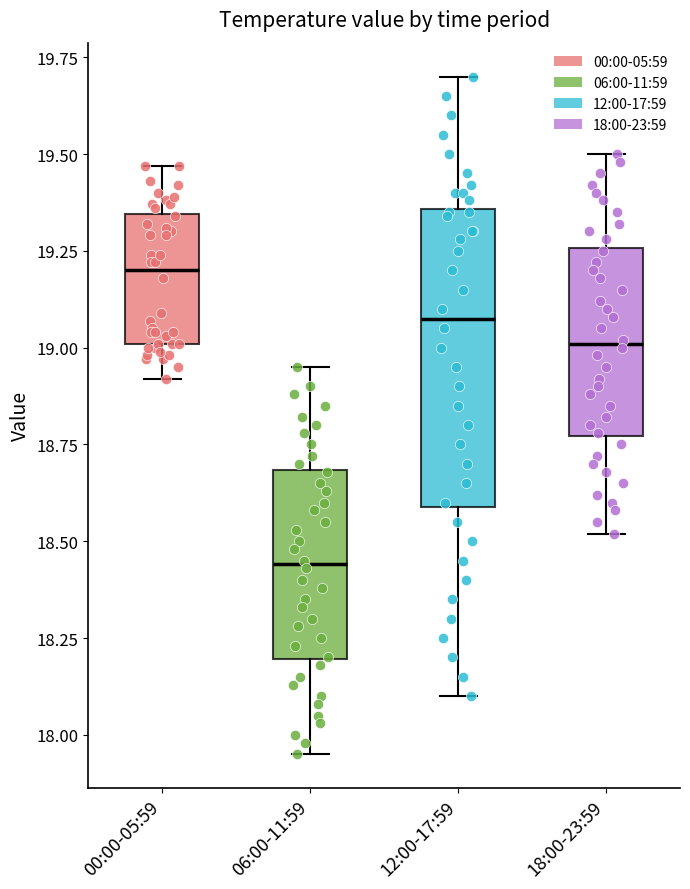

Reading left to right, read every box against the y-axis: the position of its median line, the range the box covers, and the ends of its whiskers. The values are not printed on the chart, so give them approximately, as read against the axis.

00:00-05:59: median 19.20, box 19.00 to 19.35, whiskers 18.90 to 19.45
06:00-11:59: median 18.45, box 18.20 to 18.70, whiskers 17.95 to 18.95
12:00-17:59: median 19.10, box 18.60 to 19.35, whiskers 18.10 to 19.70
18:00-23:59: median 19.00, box 18.75 to 19.25, whiskers 18.50 to 19.50